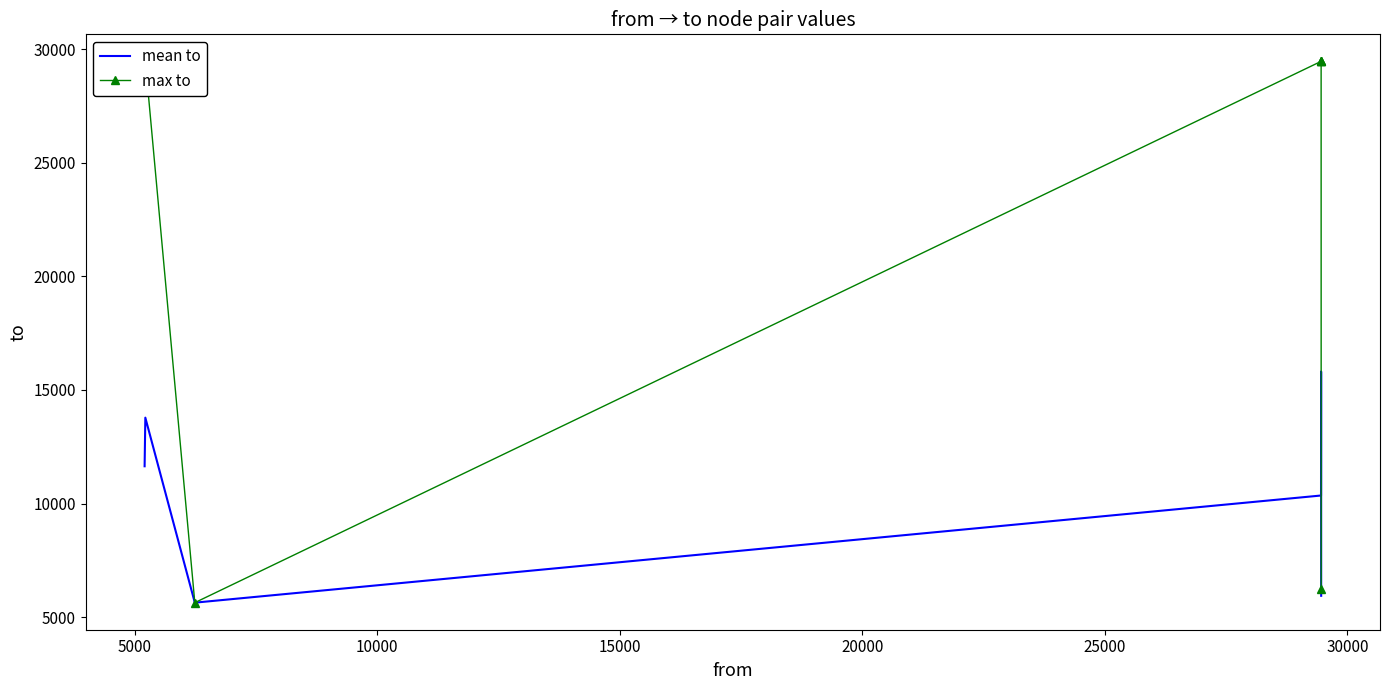

Reading right to left, list all the values displayed in this chart.

mean to: 5938.0	15810.9	13536.3	10352.2	5636.0	13778.7	11639.0
max to: 6240.0	29460.0	29460.0	29460.0	5636.0	29460.0	29460.0